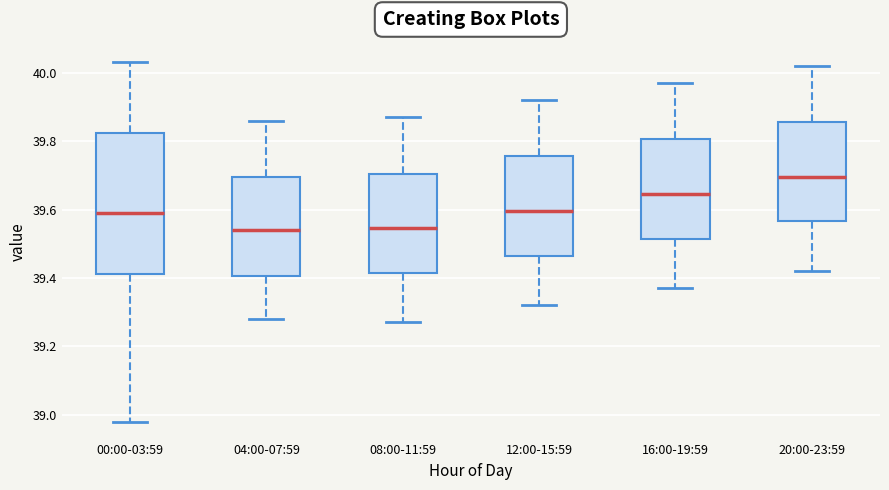

Reading left to right, read every box against the y-axis: the position of its median line, the range the box covers, and the ends of its whiskers. The values are not printed on the chart, so give them approximately, as read against the axis.

00:00-03:59: median 39.60, box 39.42 to 39.82, whiskers 38.98 to 40.04
04:00-07:59: median 39.54, box 39.40 to 39.70, whiskers 39.28 to 39.86
08:00-11:59: median 39.54, box 39.42 to 39.70, whiskers 39.28 to 39.88
12:00-15:59: median 39.60, box 39.46 to 39.76, whiskers 39.32 to 39.92
16:00-19:59: median 39.64, box 39.52 to 39.80, whiskers 39.38 to 39.98
20:00-23:59: median 39.70, box 39.56 to 39.86, whiskers 39.42 to 40.02